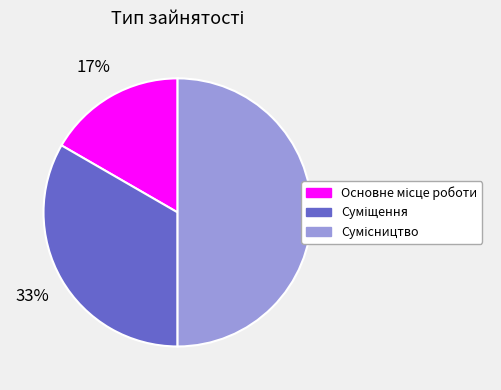

To the nearest percent, what is the difference between the largest and smallest slice percentages?

33%